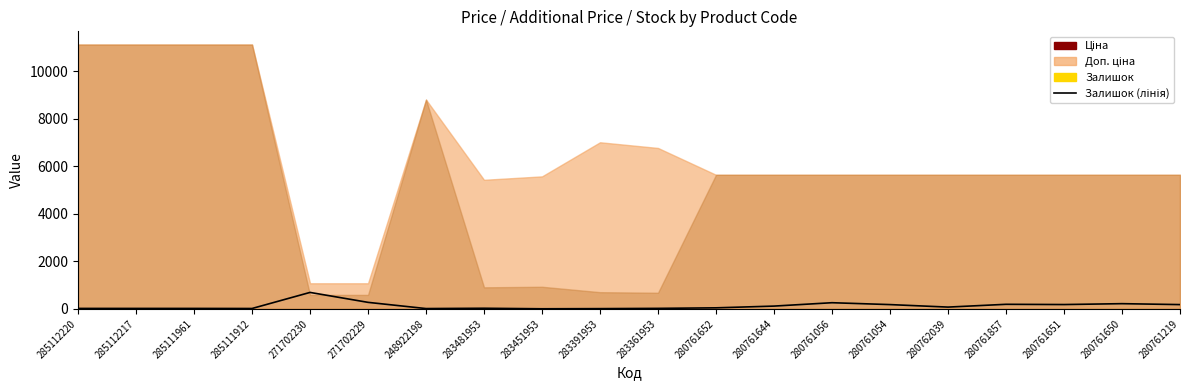

True or false: there are more than 1 points higher than both neighbors.

True